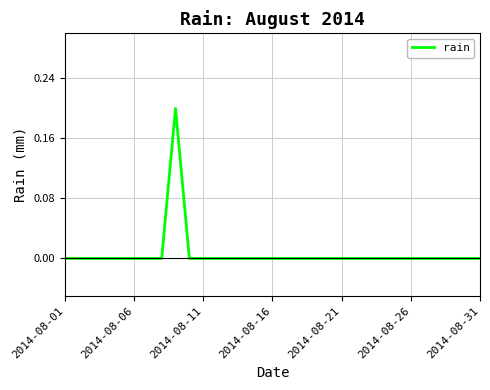

How many values are between 0 and 1?

31